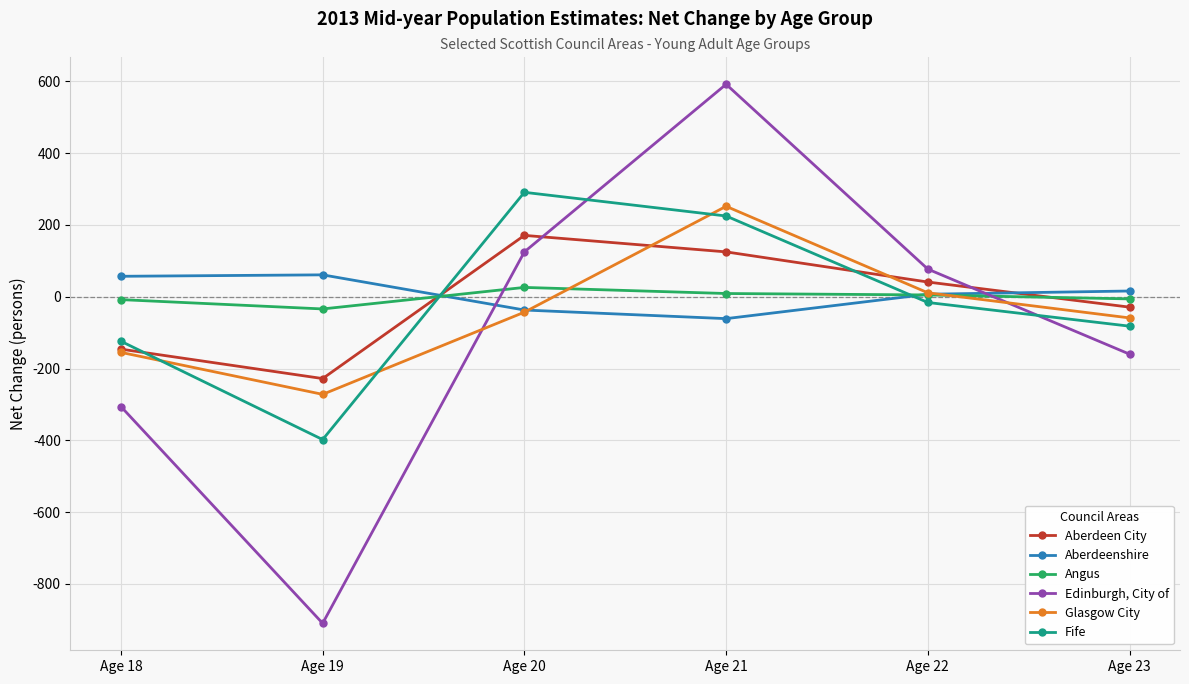

How many values in the Aberdeen City series are below 41?

3